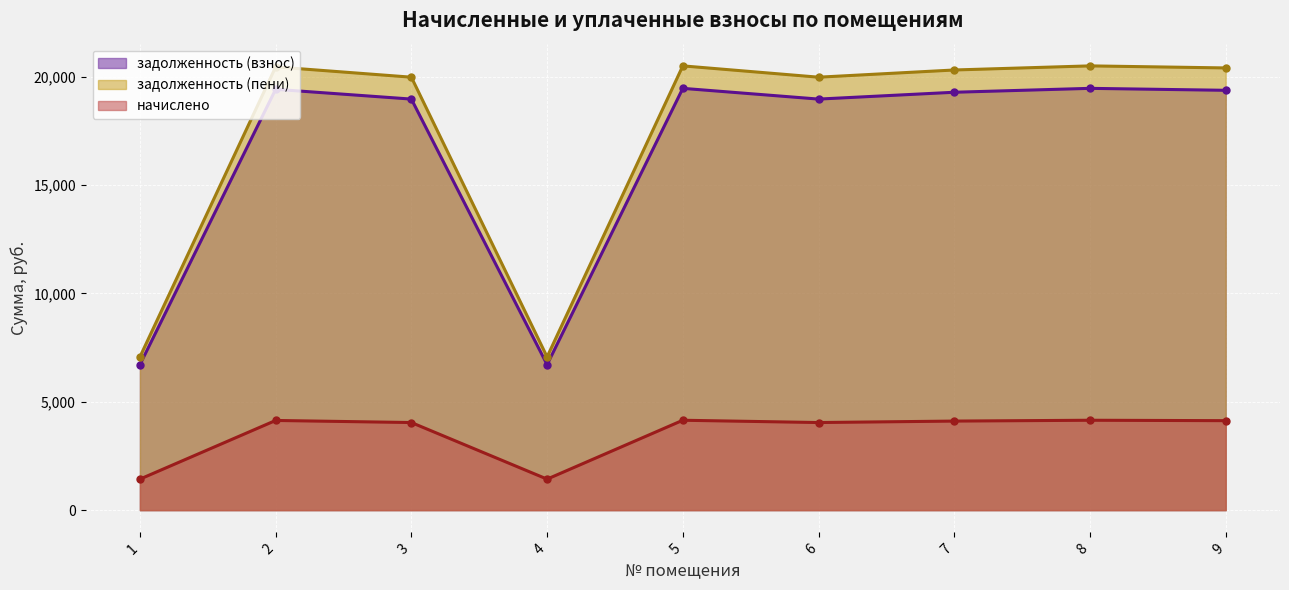

What is the average value of the задолженность (пени) series?

17360.7